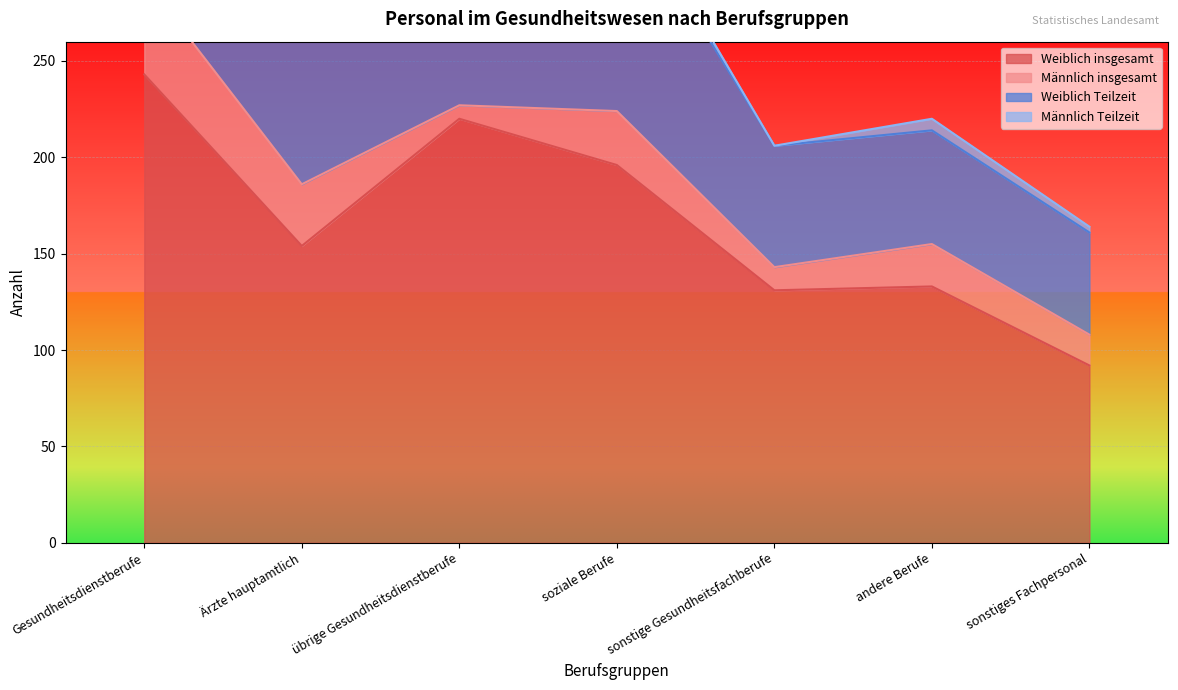

What is the label of the 5th point from the left?

sonstige Gesundheitsfachberufe